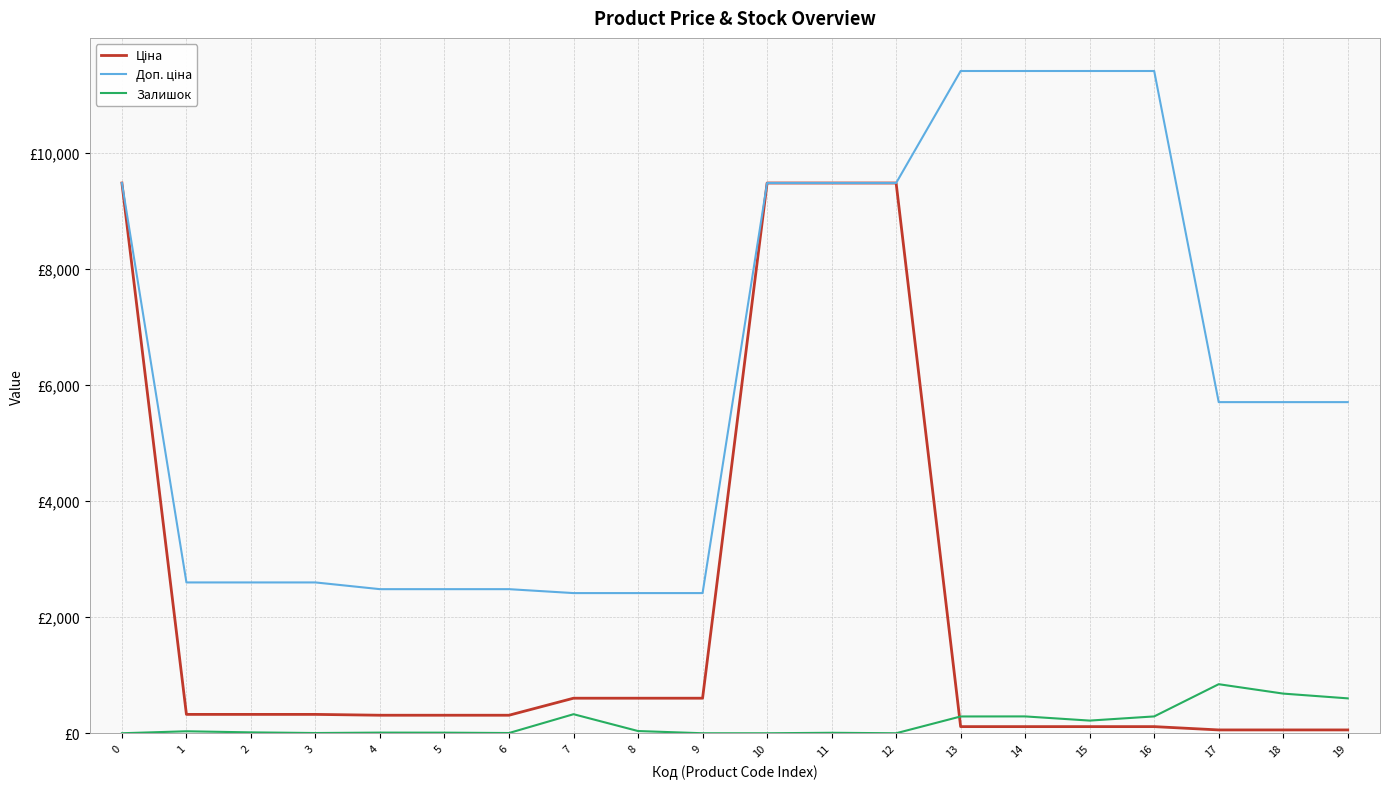

Which series changed the most between 3 and 16?

Доп. ціна